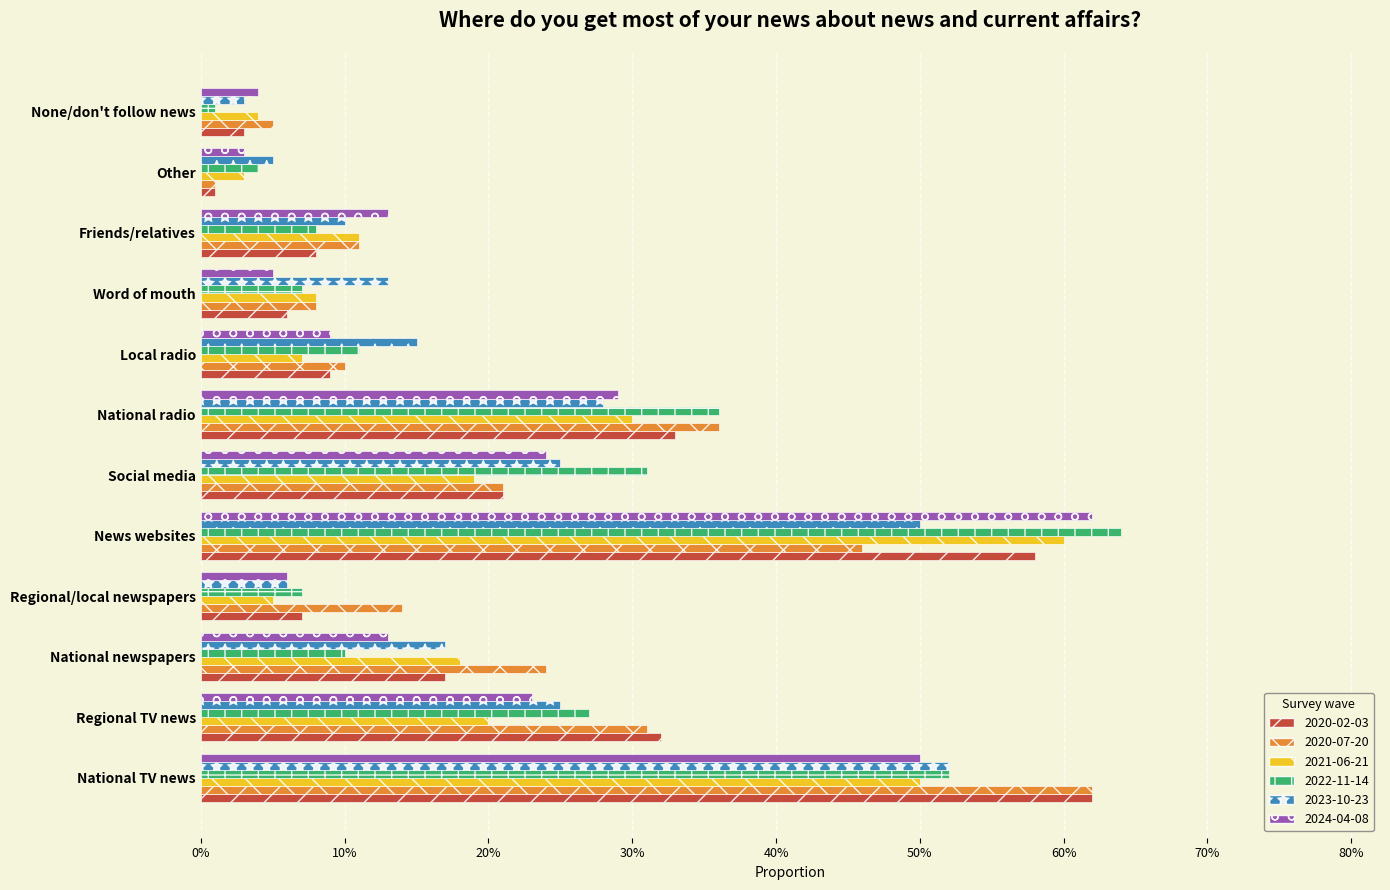

Reading left to right, extract all data points from this chart.

2020-02-03: 0.6	0.3	0.2	0.1	0.6	0.2	0.3	0.1	0.1	0.1	0.0	0.0
2020-07-20: 0.6	0.3	0.2	0.1	0.5	0.2	0.4	0.1	0.1	0.1	0.0	0.1
2021-06-21: 0.5	0.2	0.2	0.1	0.6	0.2	0.3	0.1	0.1	0.1	0.0	0.0
2022-11-14: 0.5	0.3	0.1	0.1	0.6	0.3	0.4	0.1	0.1	0.1	0.0	0.0
2023-10-23: 0.5	0.2	0.2	0.1	0.5	0.2	0.3	0.1	0.1	0.1	0.1	0.0
2024-04-08: 0.5	0.2	0.1	0.1	0.6	0.2	0.3	0.1	0.1	0.1	0.0	0.0